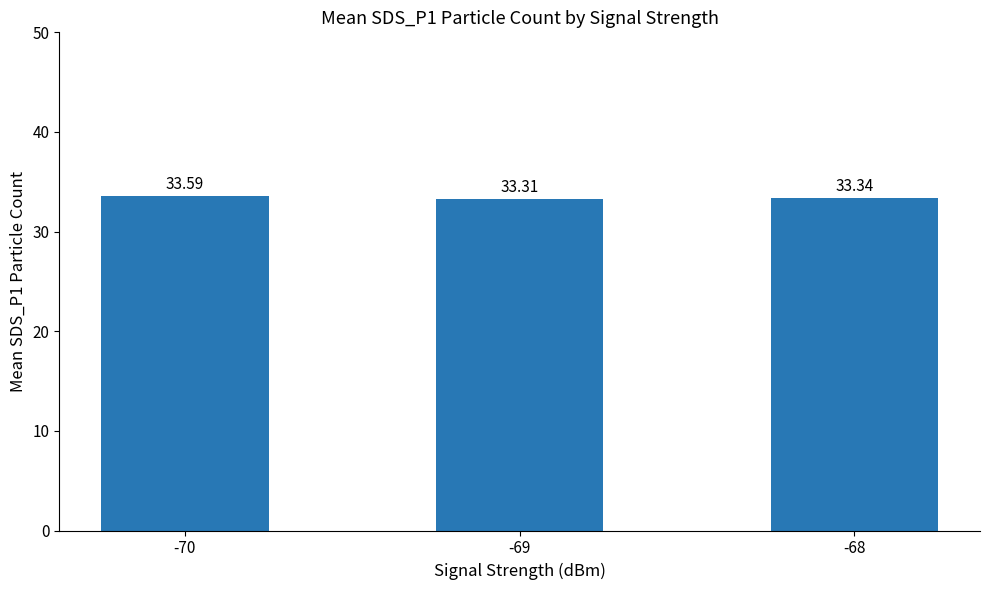

Which label corresponds to the smallest value in the chart?

-69